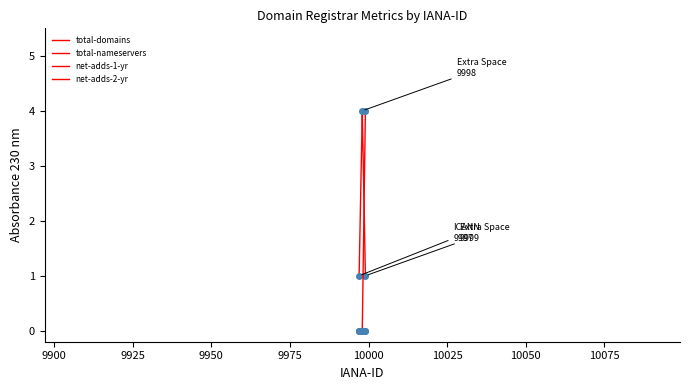

What is the label of the 1st point from the left?

9998